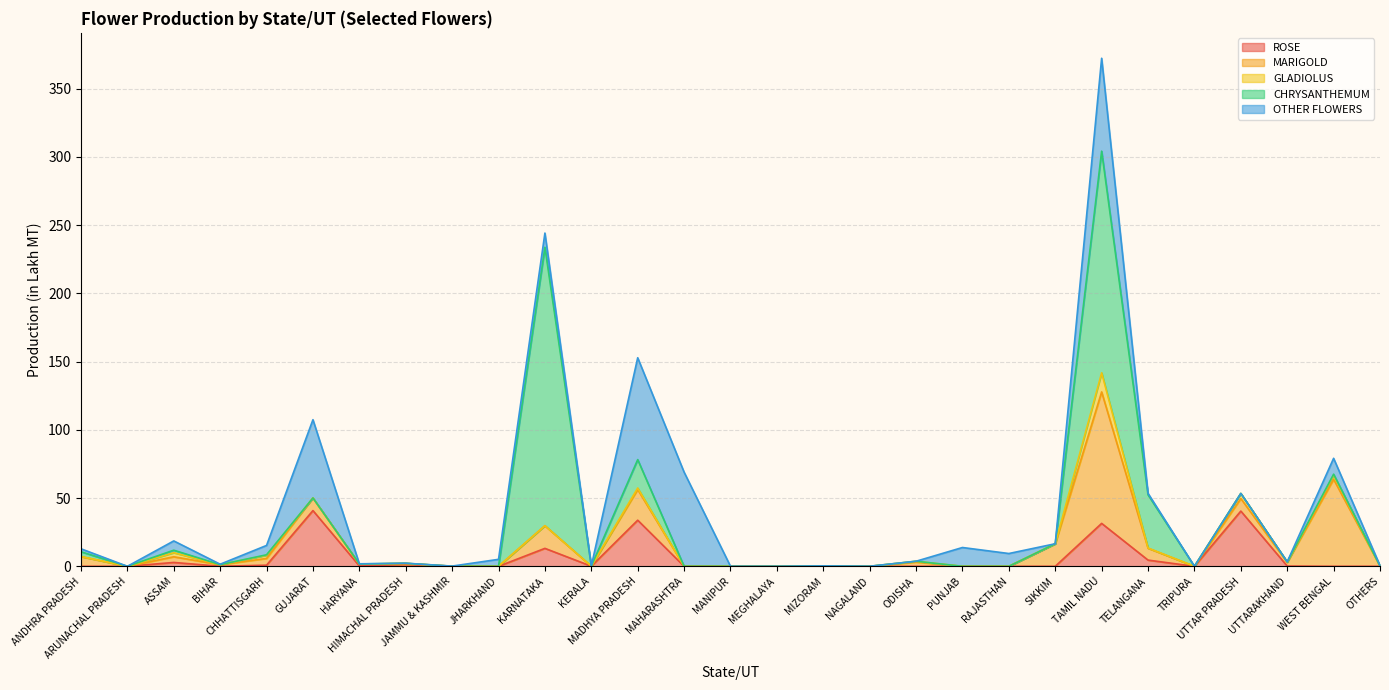

True or false: CHRYSANTHEMUM has more than 2 interior local peaks.

True